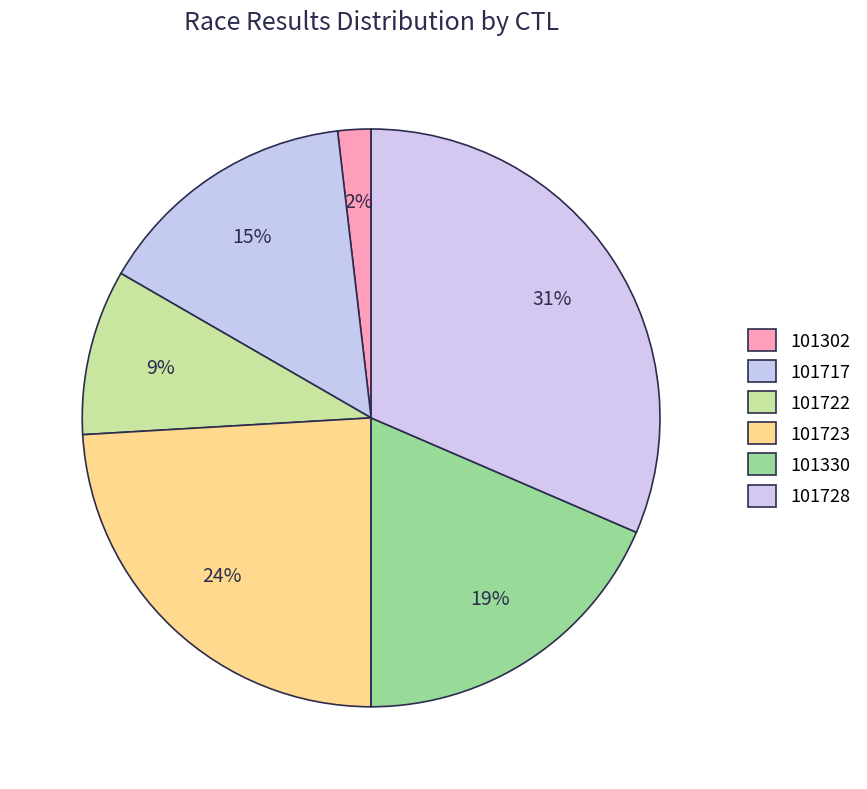

Combined, do 101330 and 101723 account for over 50%?

No